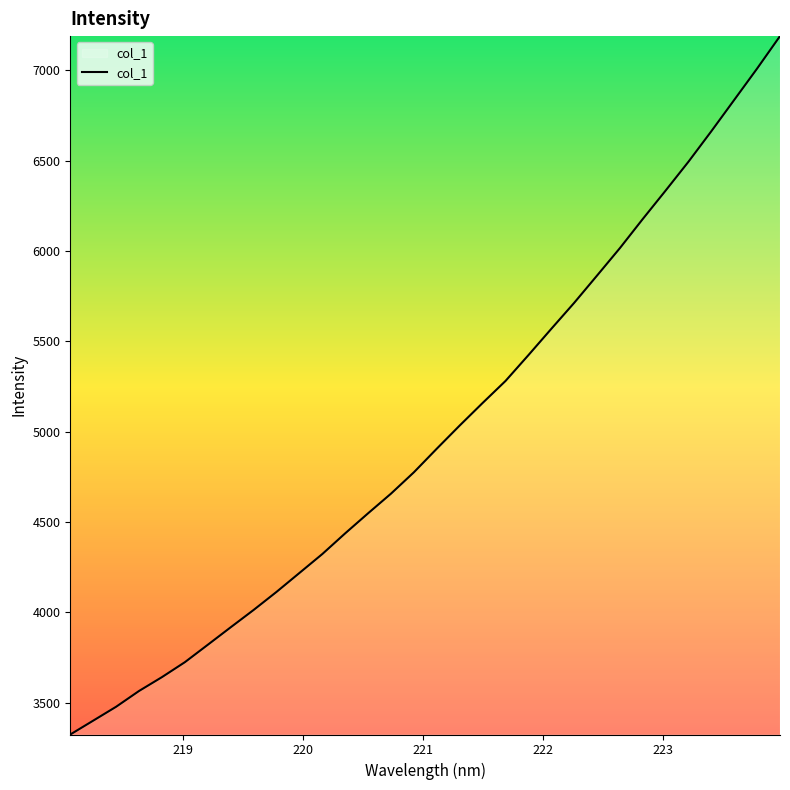

What is the minimum value shown in the chart?

3324.3